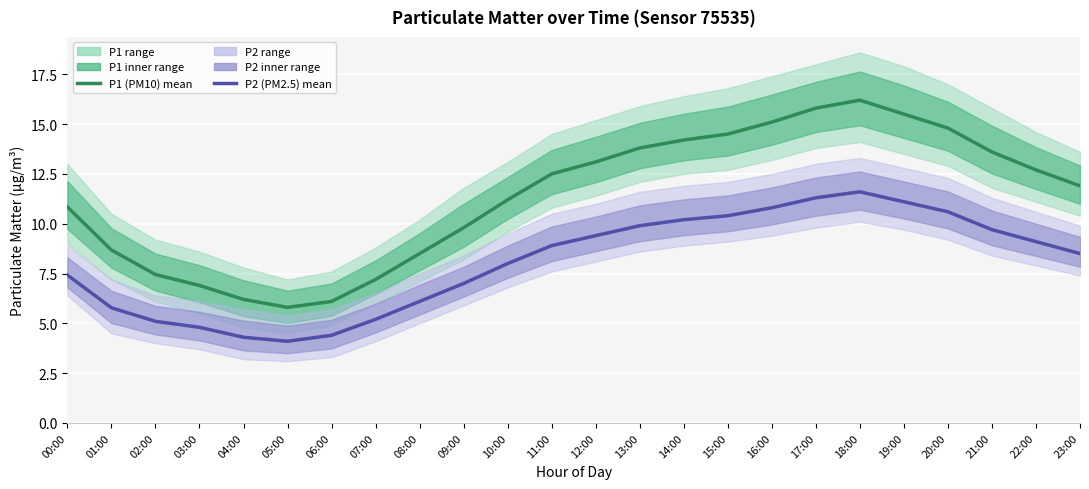

The P1 (PM10) series shows 16.2 at 18:00. True or false?

True